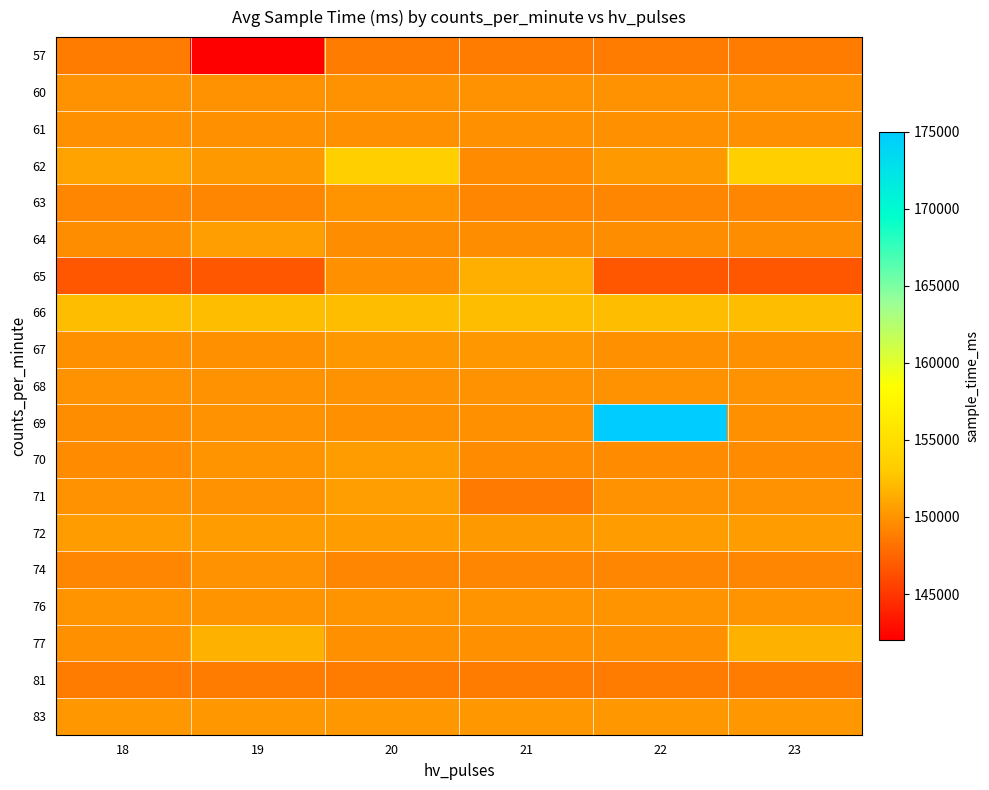

How many series are shown in this chart?

19